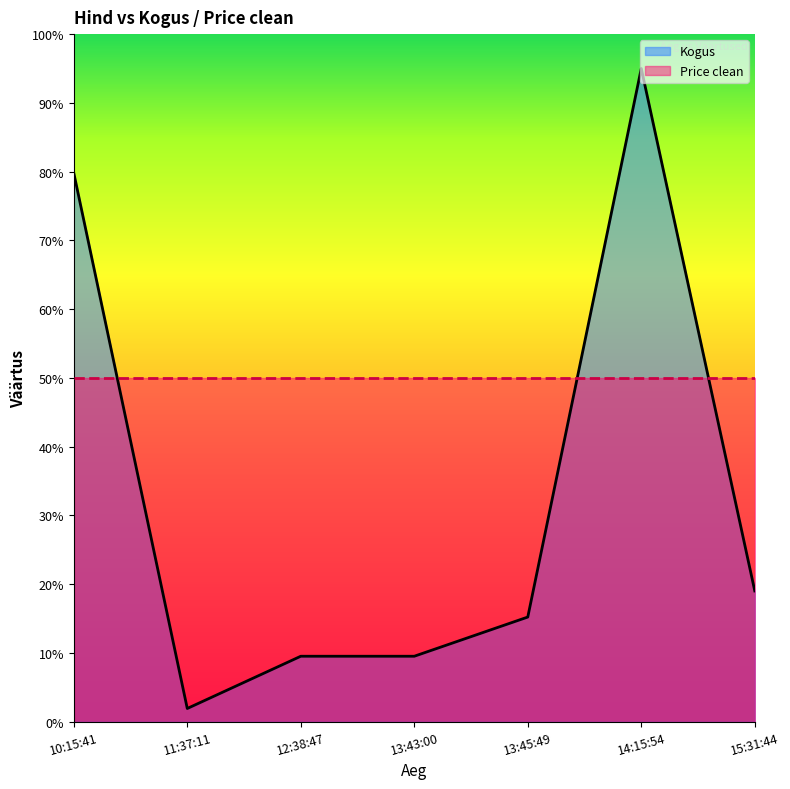

At which category does the chart reach its peak across all series?

14:15:54